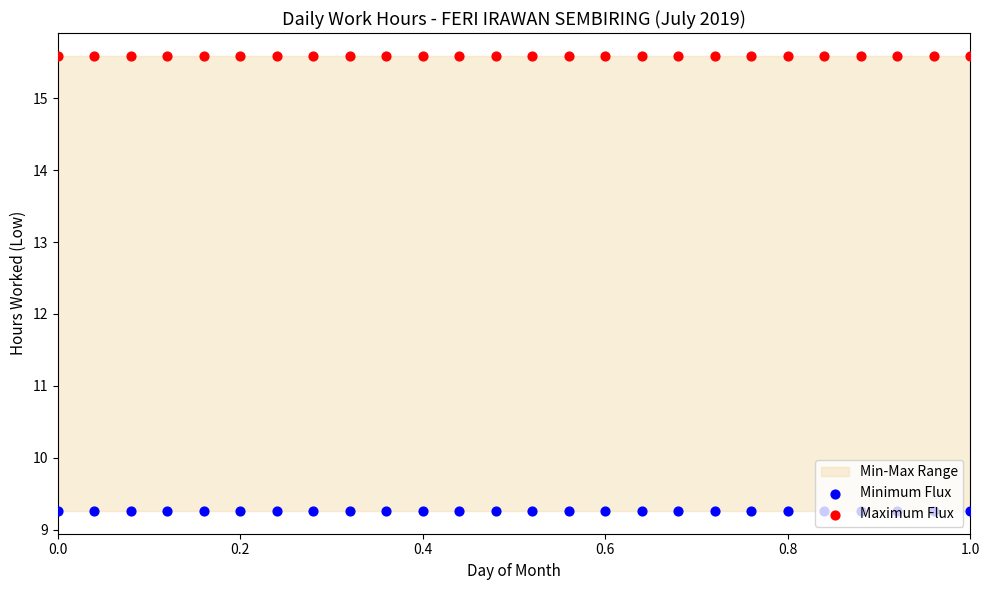

Which series contains the lowest Y value?

Minimum Flux